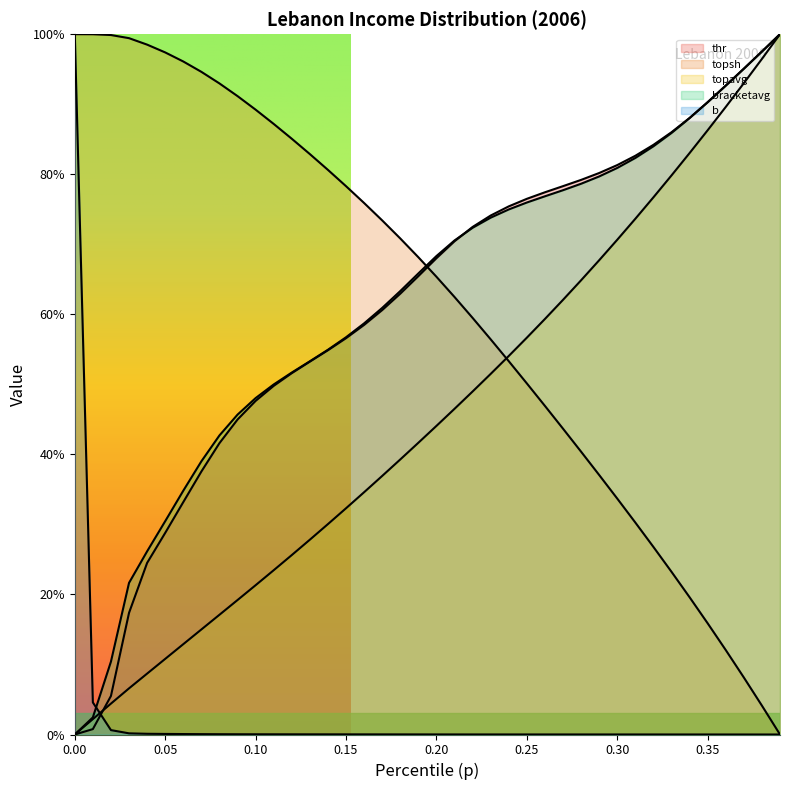

Rank the series at 0.12 from highest to lowest value.

topsh, bracketavg, thr, topavg, b